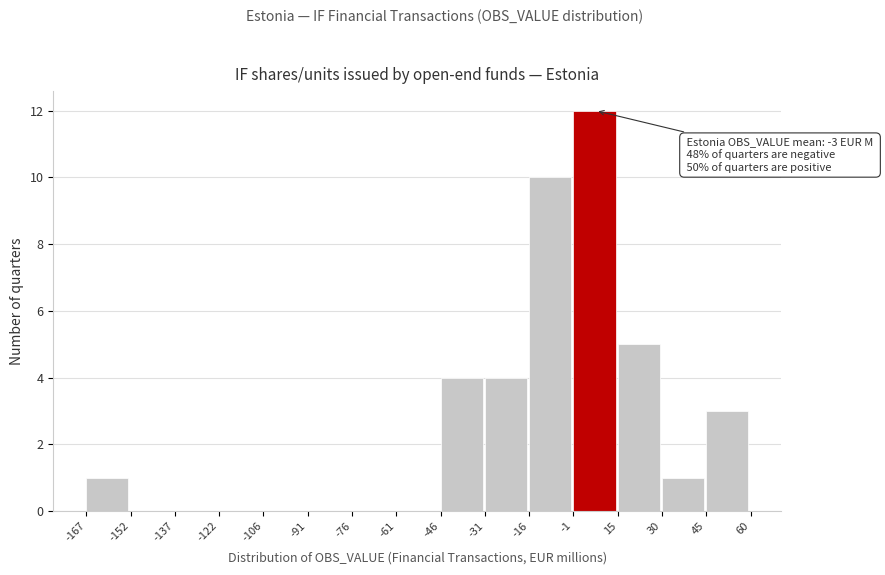

Which range on the x-axis has the tallest bar?

-1 to 15